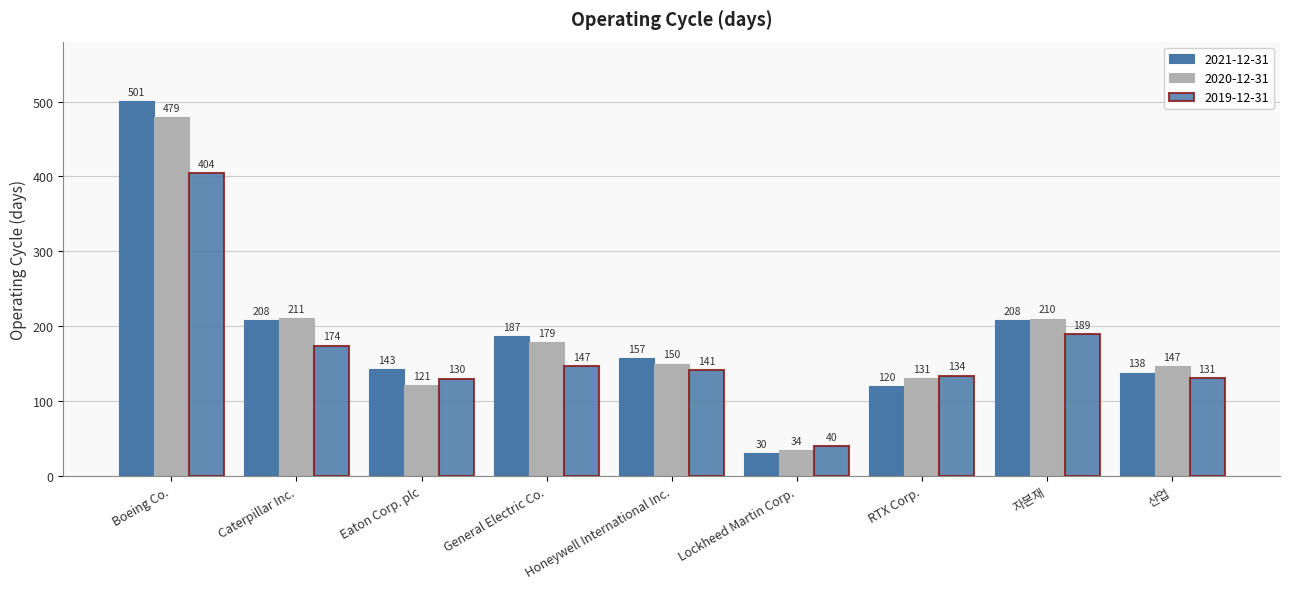

What is the label of the 9th bar from the right?

Boeing Co.